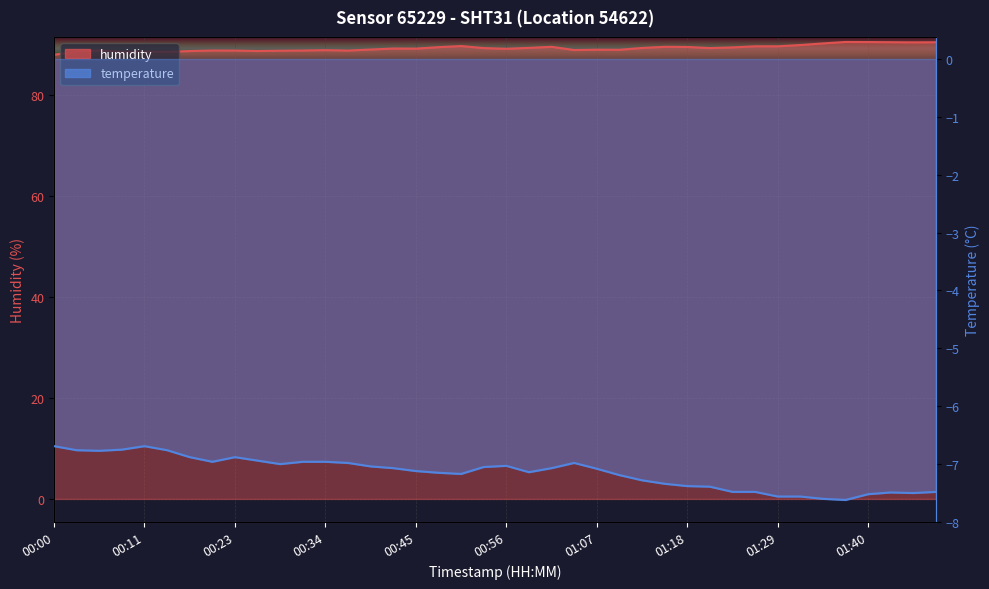

What is the difference between the maximum and second lowest values?

2.0